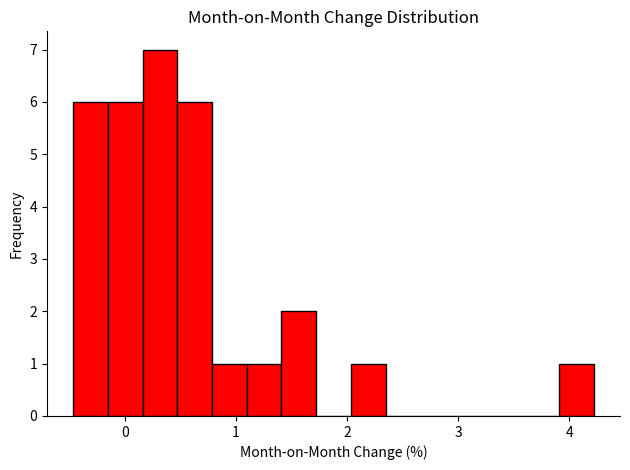

Around what value on the x-axis is the tallest bar? Give the approximate position of its centre, as read against the axis.

0.3